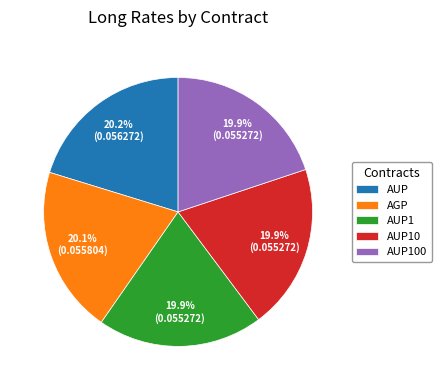

The AUP10 slice represents 11% of the pie. True or false?

False